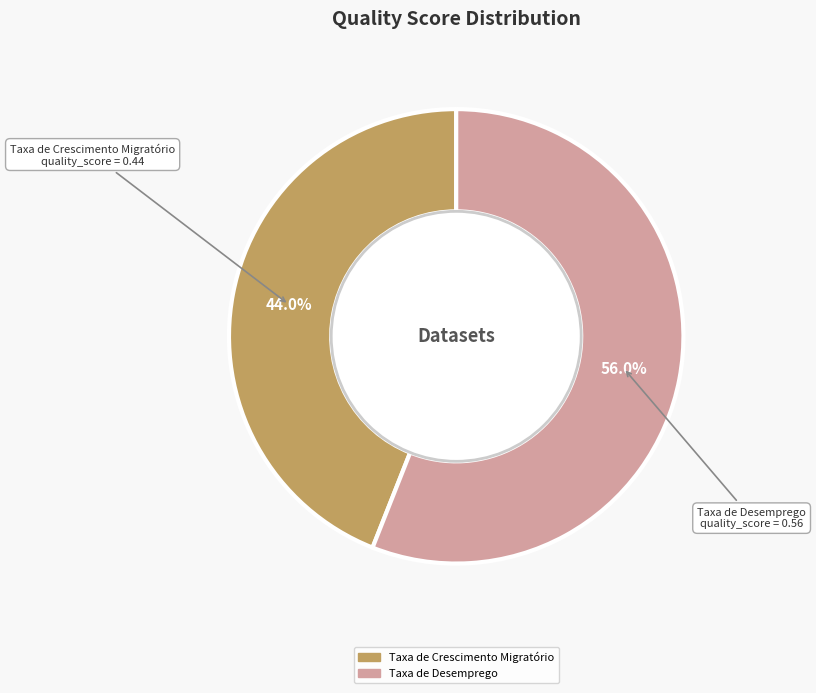

Is there any slice that represents more than half of the pie?

Yes